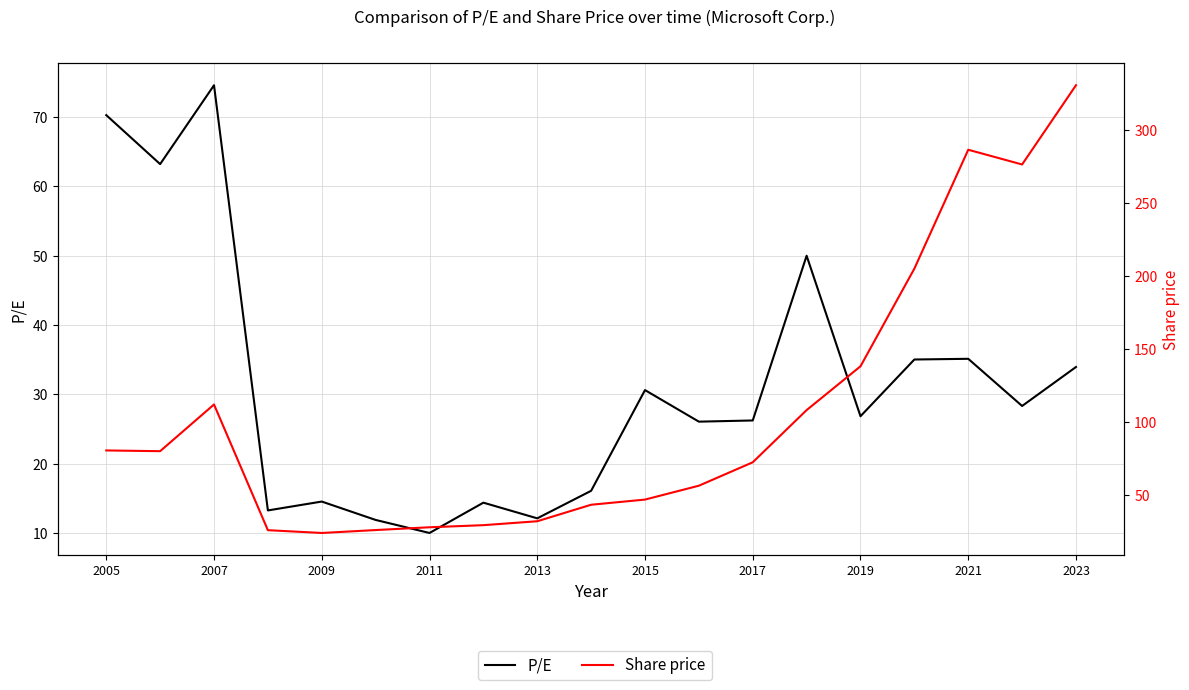

What is the sum of all P/E values?

592.8